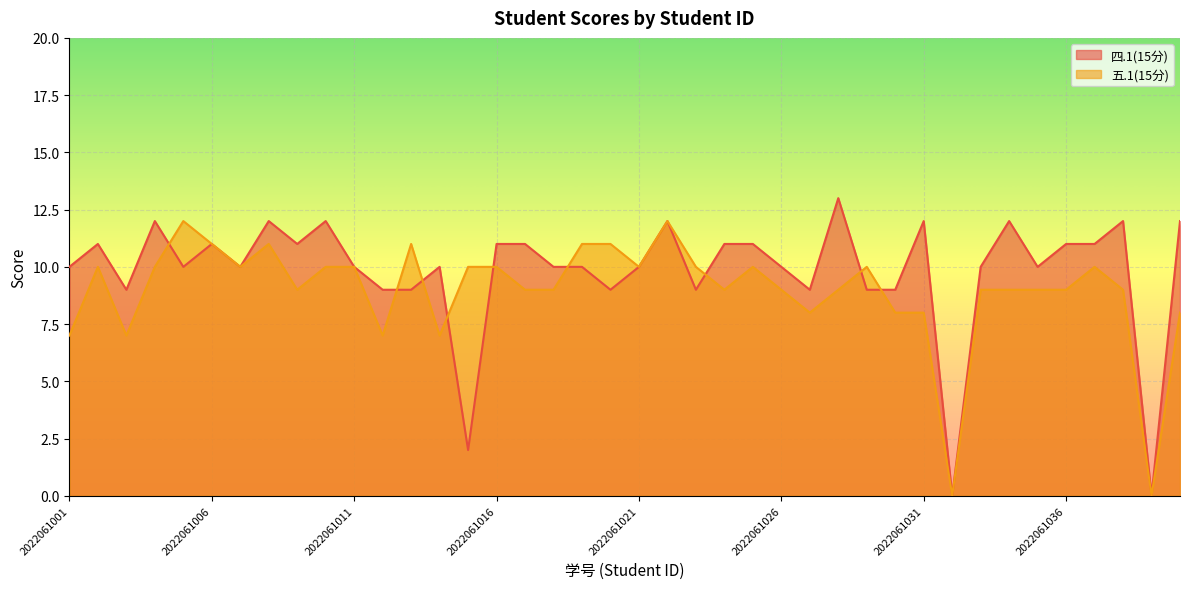

Which series ends up on top after the final intersection of 五.1(15分) and 四.1(15分)?

四.1(15分)